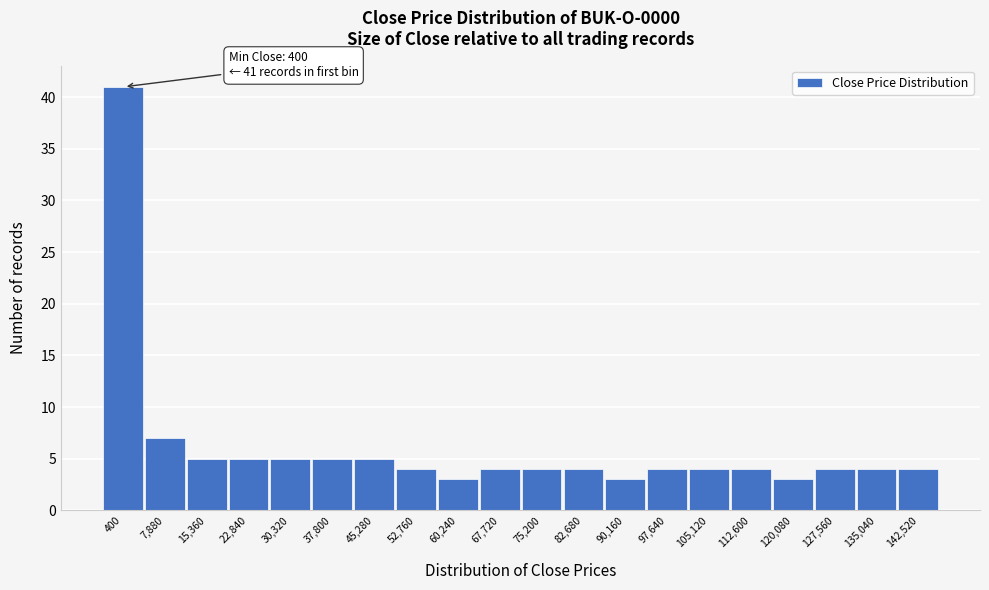

Reading left to right, extract all data points from this chart.

41	7	5	5	5	5	5	4	3	4	4	4	3	4	4	4	3	4	4	4